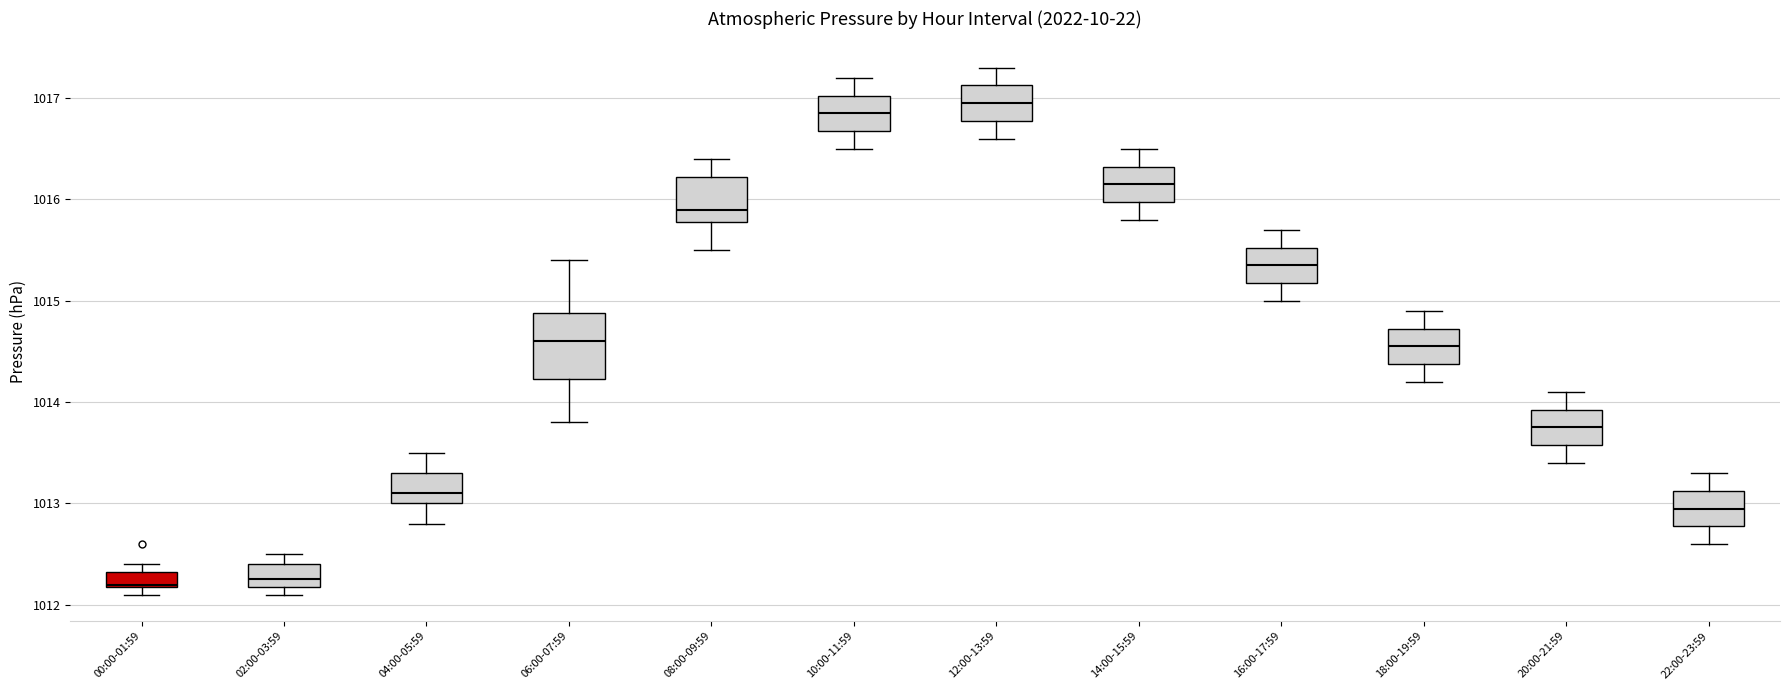

Which box is the tallest, from its lower edge to its upper edge?

06:00-07:59